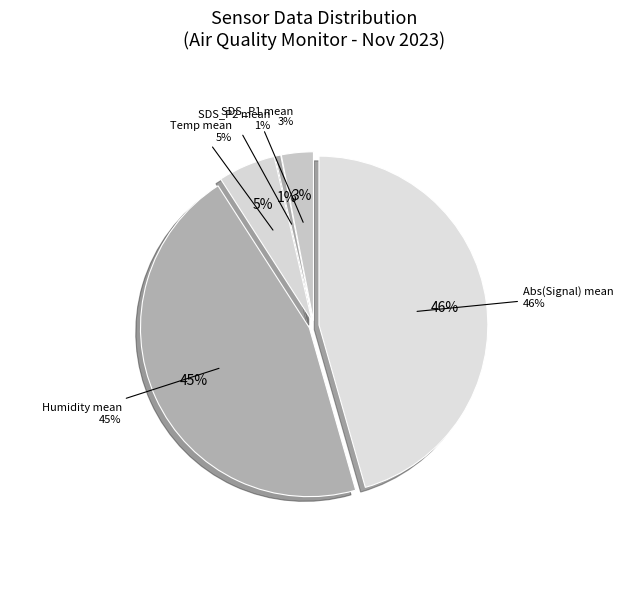

Is it true that Signal is 37% of the pie?

False